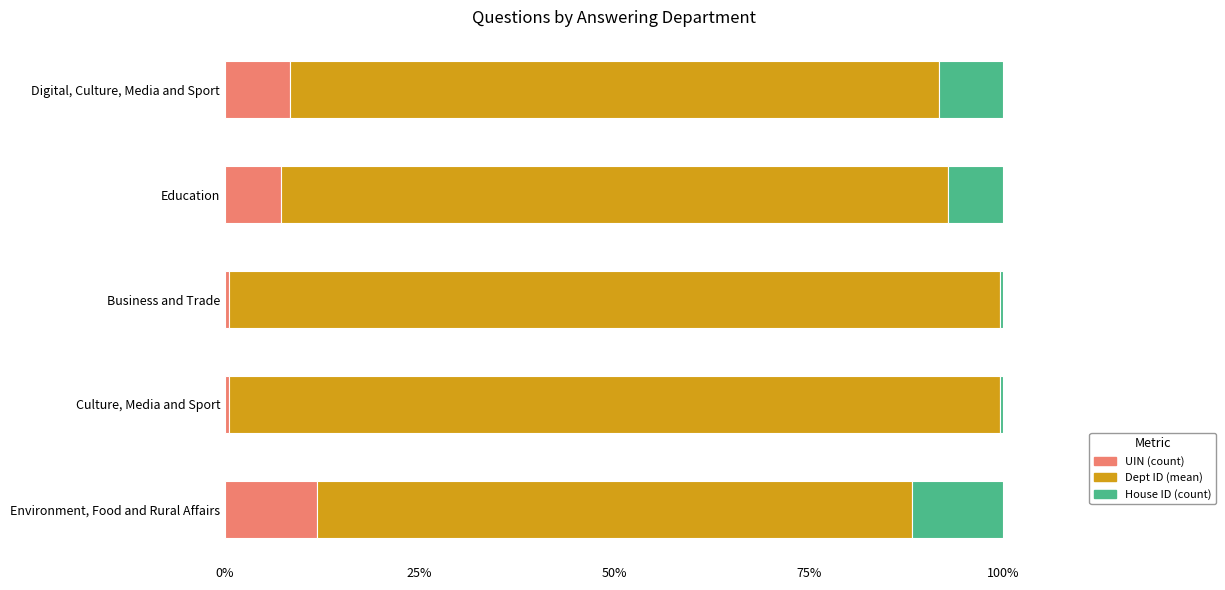

How many values in the UIN (count) series exceed 7?

3